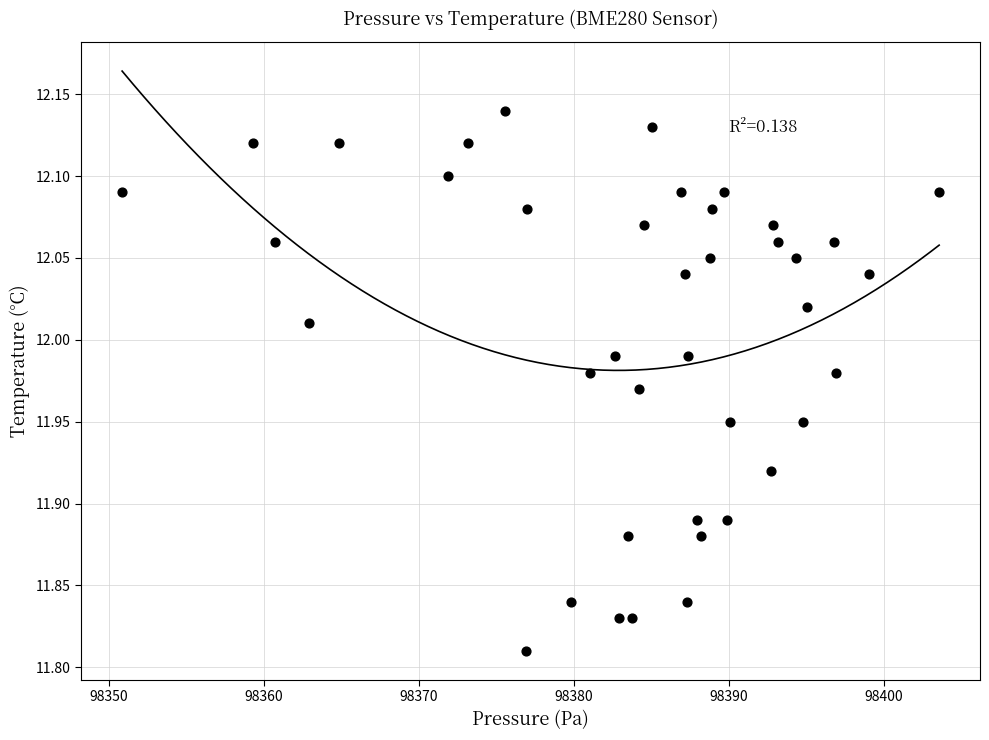

What is the range of X values (max minus min)?

52.7